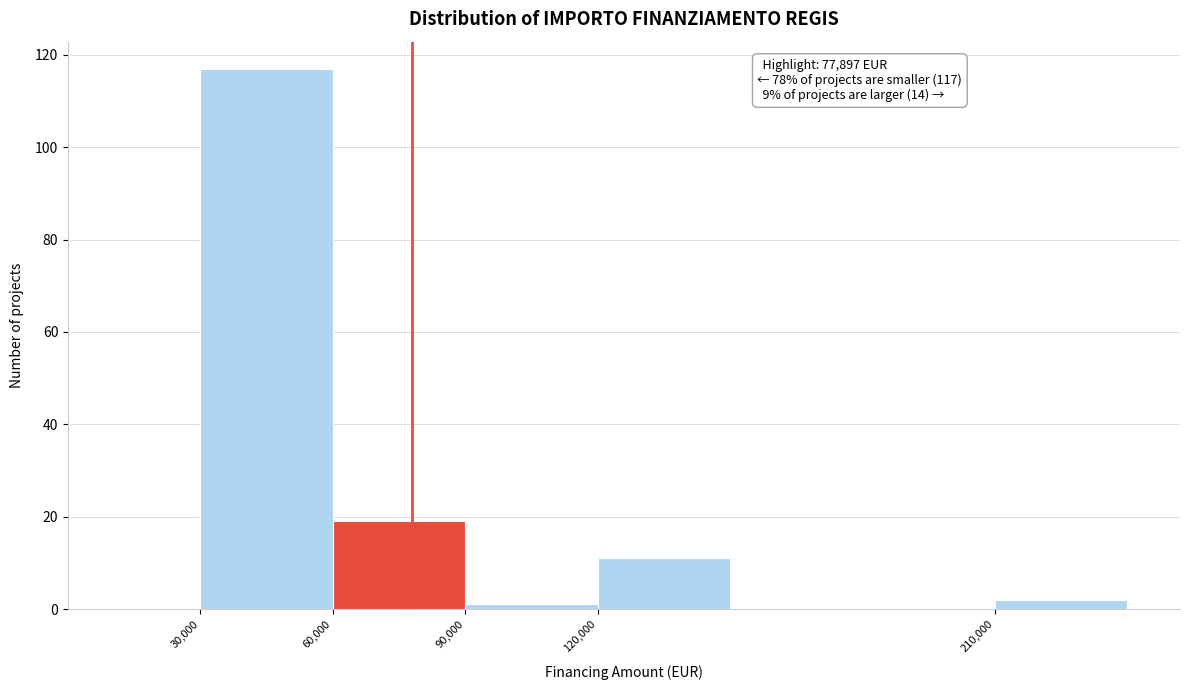

Which range on the x-axis has the tallest bar?

30000 to 60000